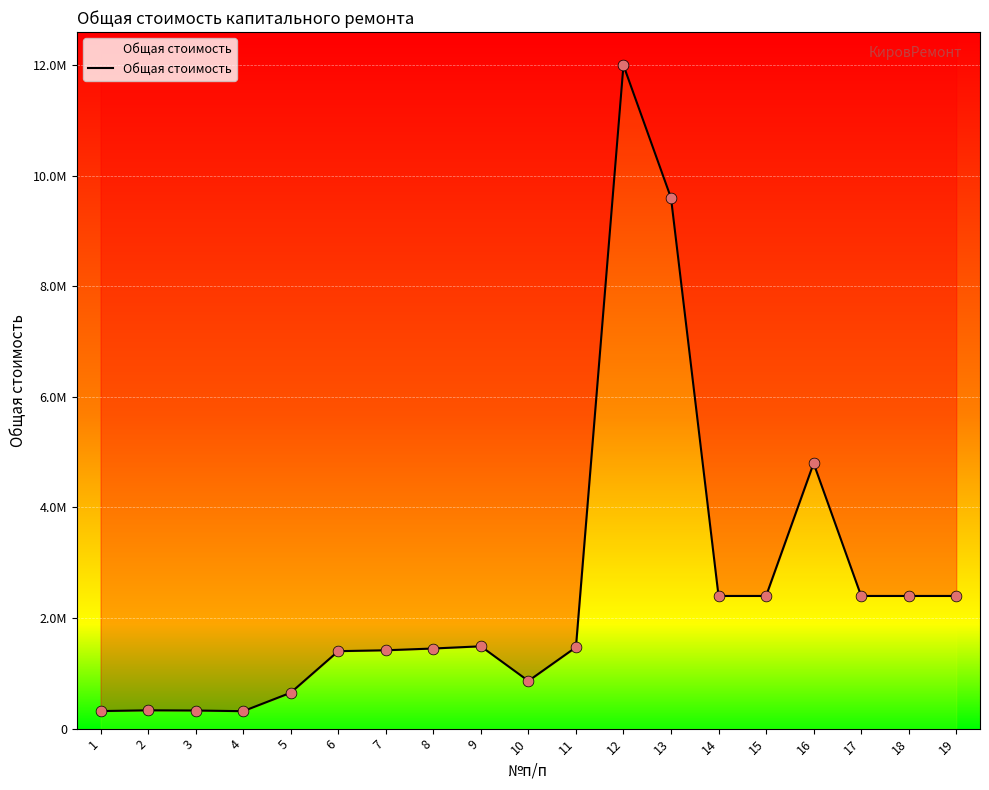

Which has a higher value, 8 or 2?

8